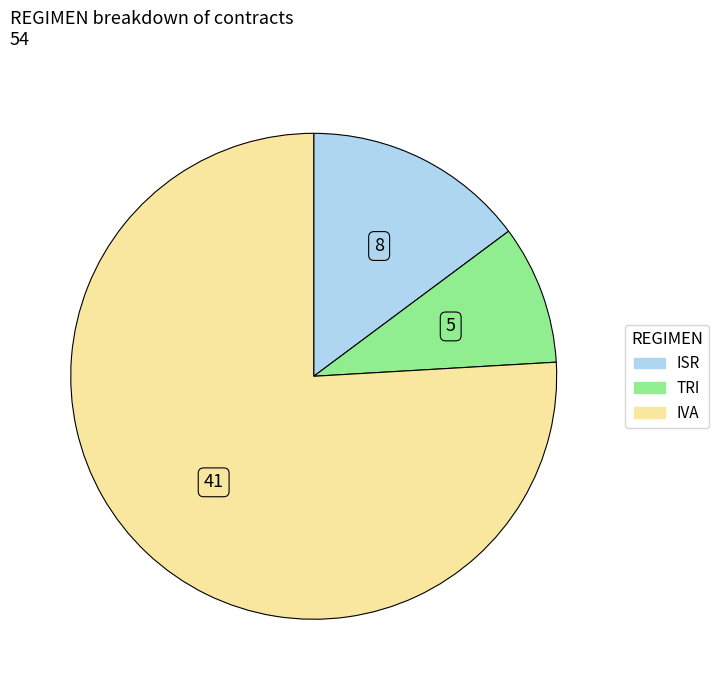

How many slices are in this pie chart?

3